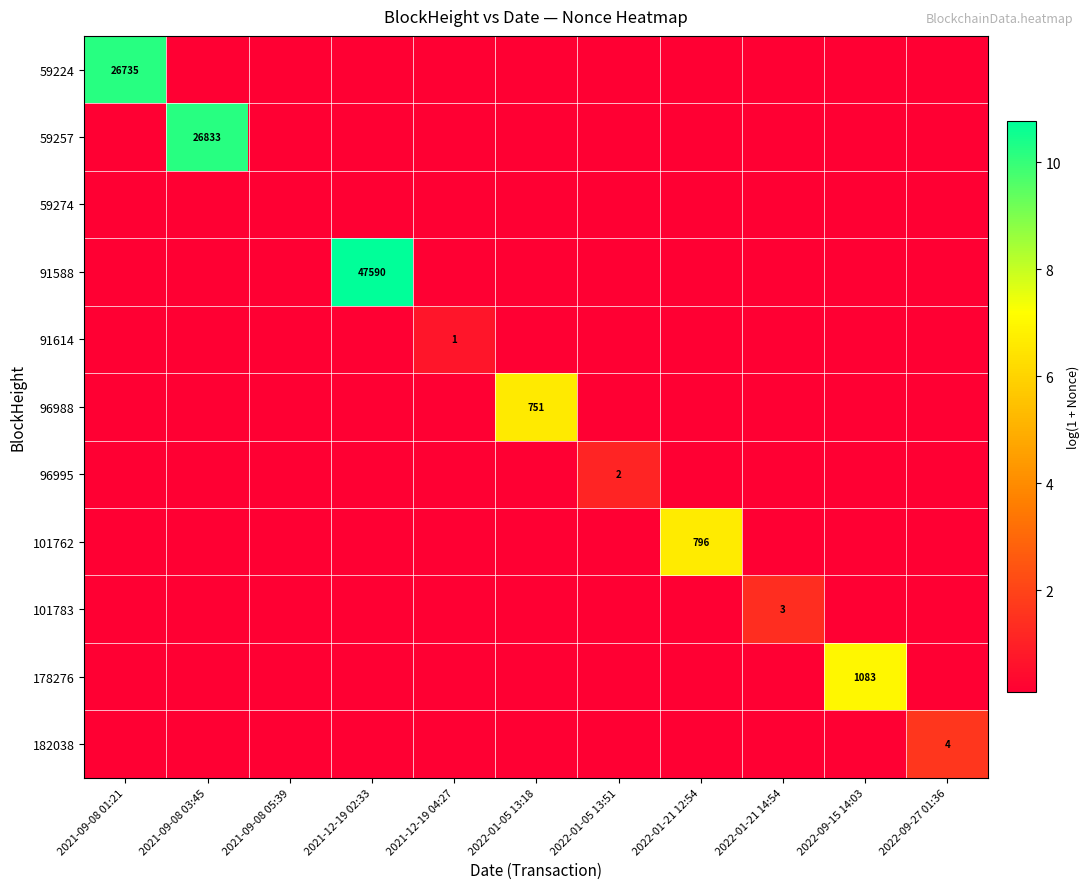

What is the lowest value of the 101783 series?

0.1